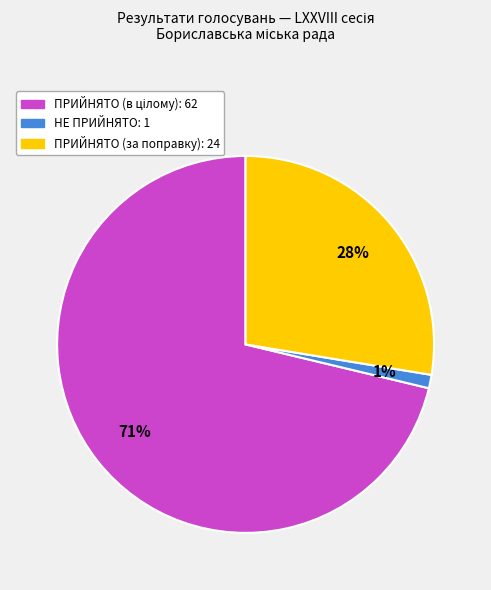

Is there a majority slice in this chart?

Yes